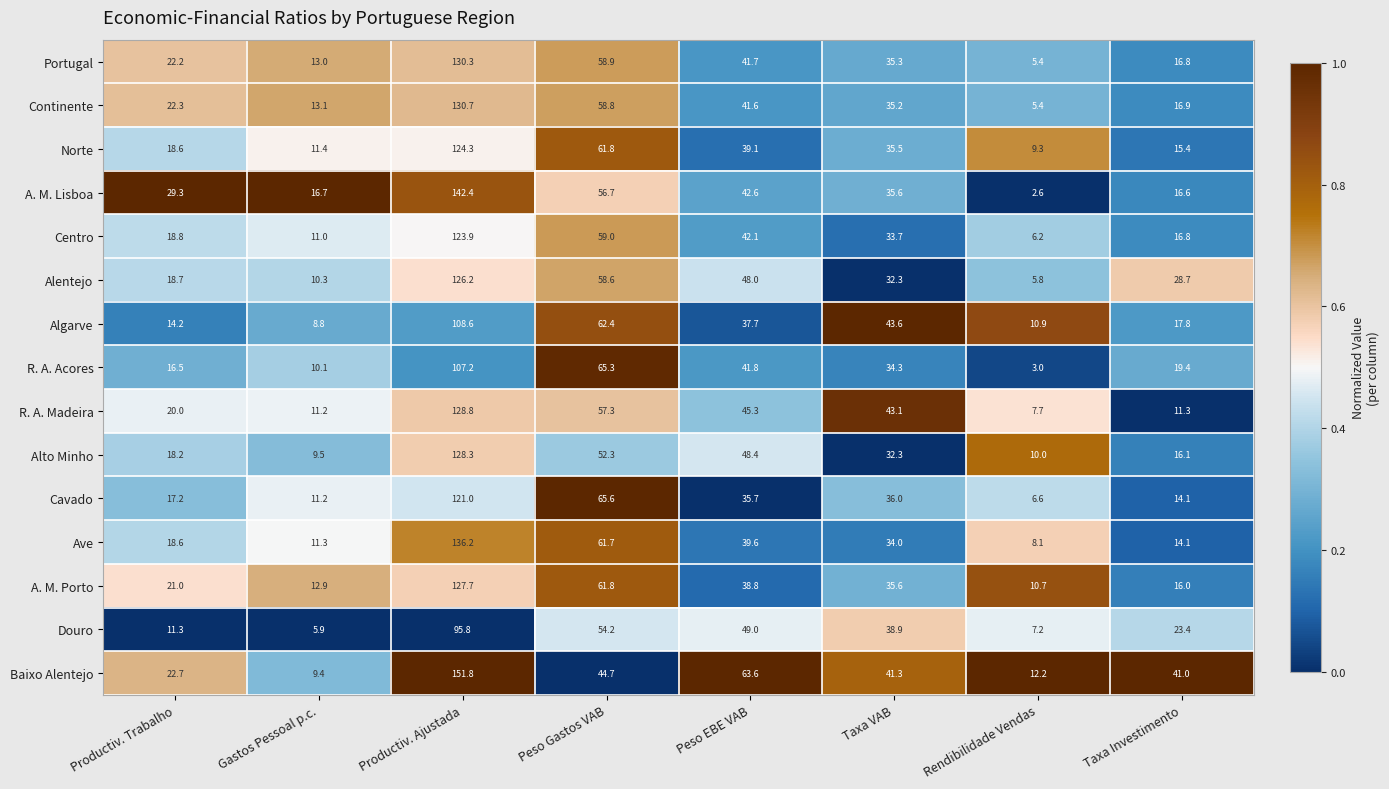

Which series has the widest spread of values?

Baixo Alentejo